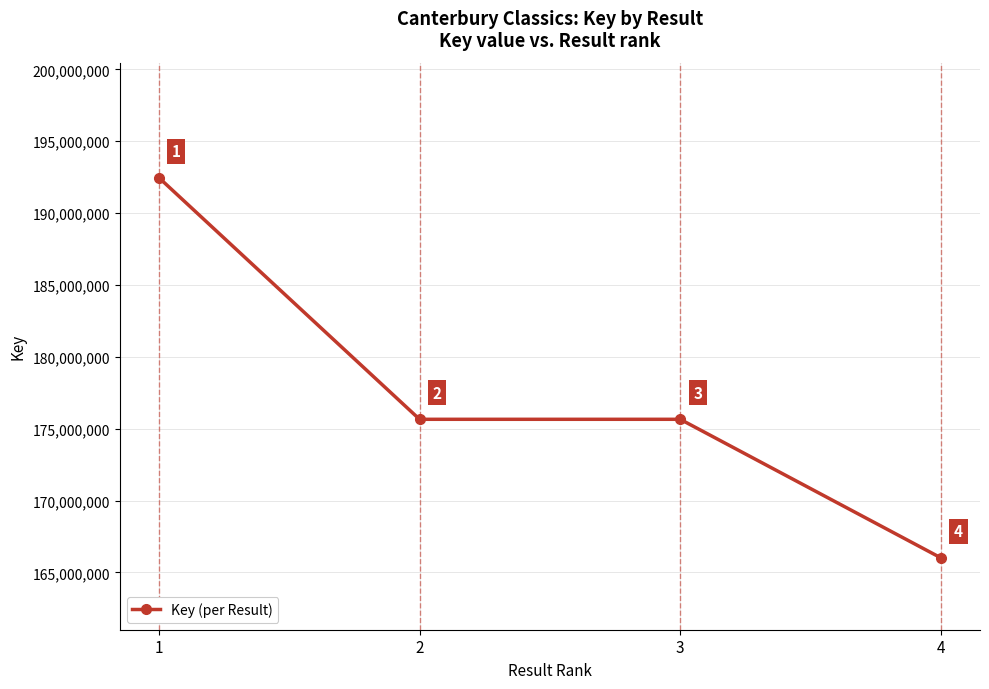

What is the greatest value displayed?

192466196